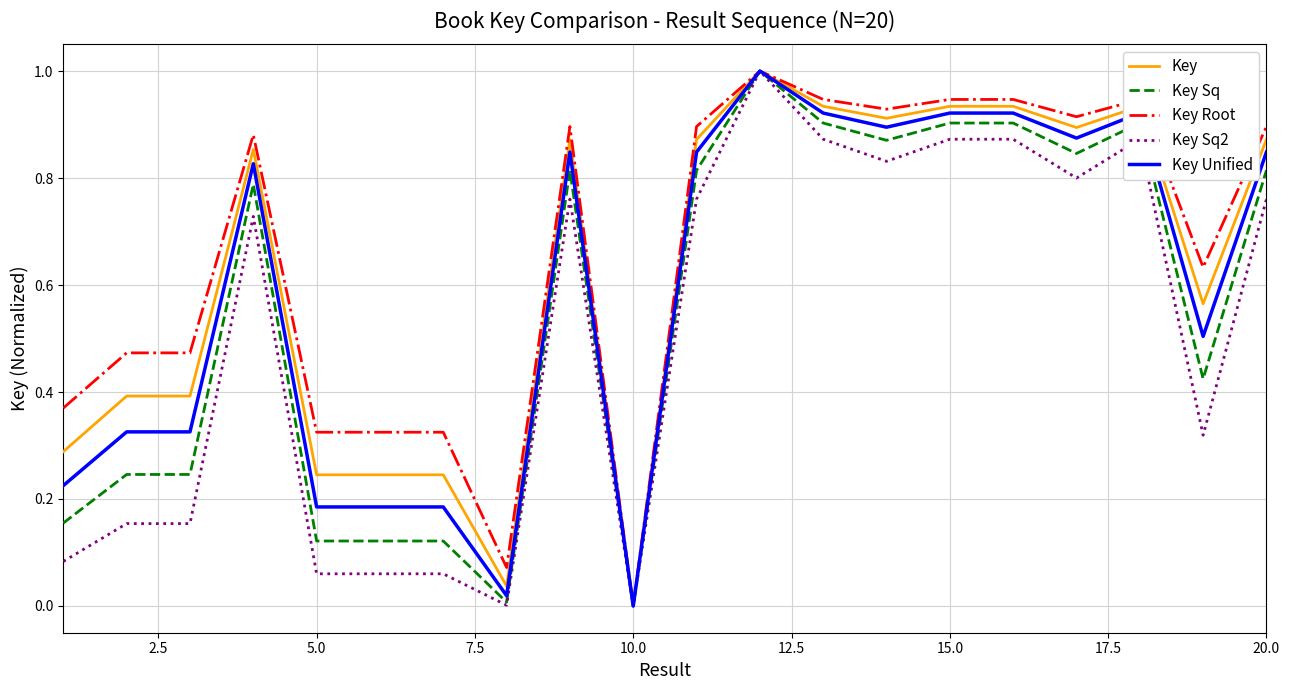

What is the maximum value shown in the chart?

1.0